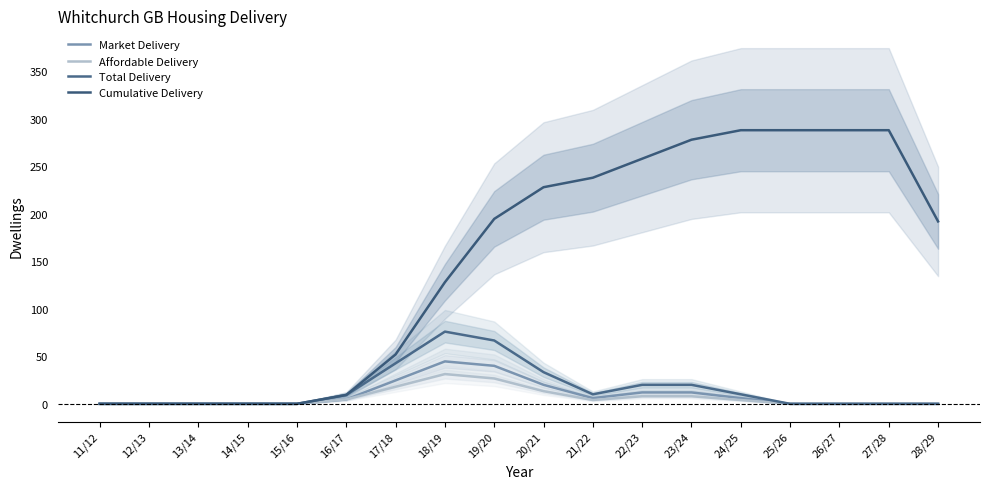

Is the value of Total Delivery at 23/24 greater than the value of Market Delivery at 27/28?

Yes